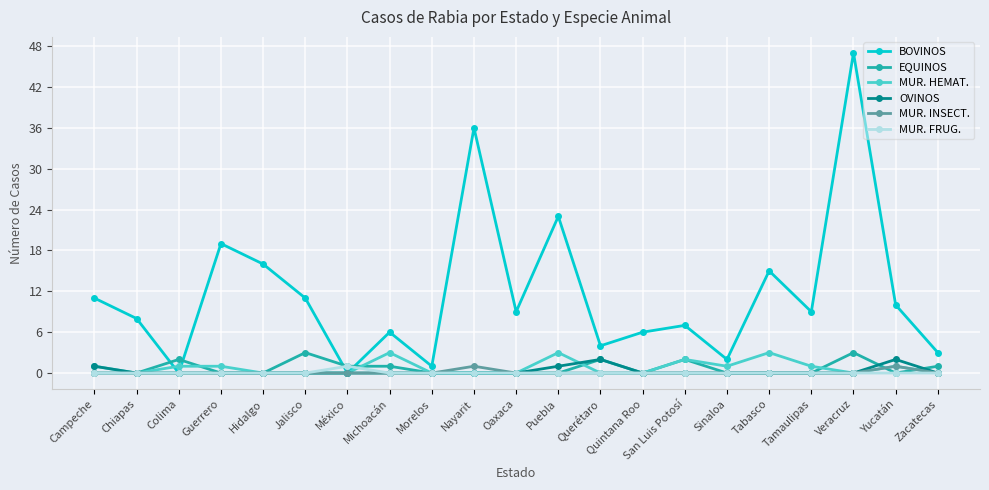

How many series are shown in this chart?

6